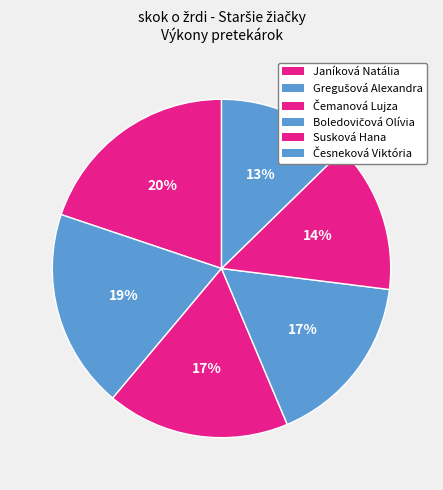

How many slices are in this pie chart?

6